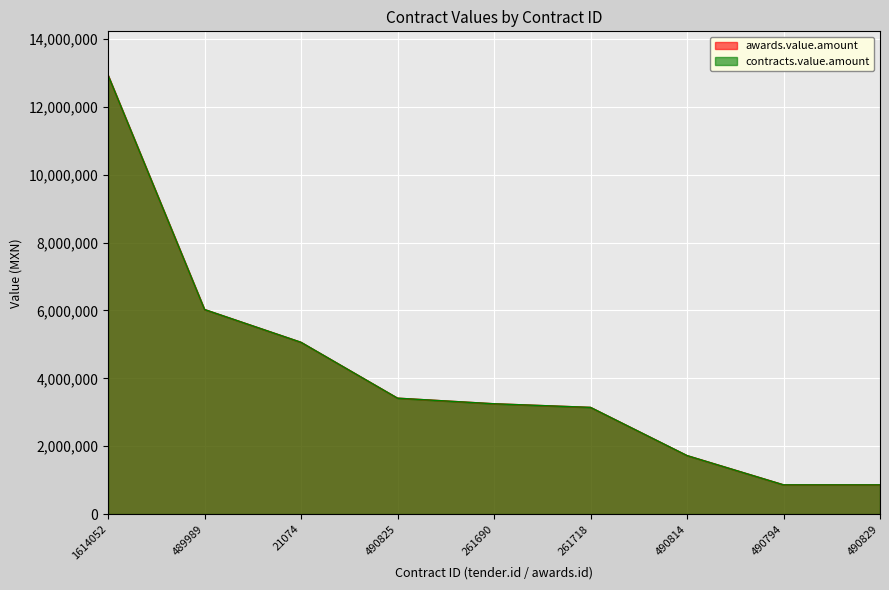

True or false: awards.value.amount and contracts.value.amount intersect in this chart.

False